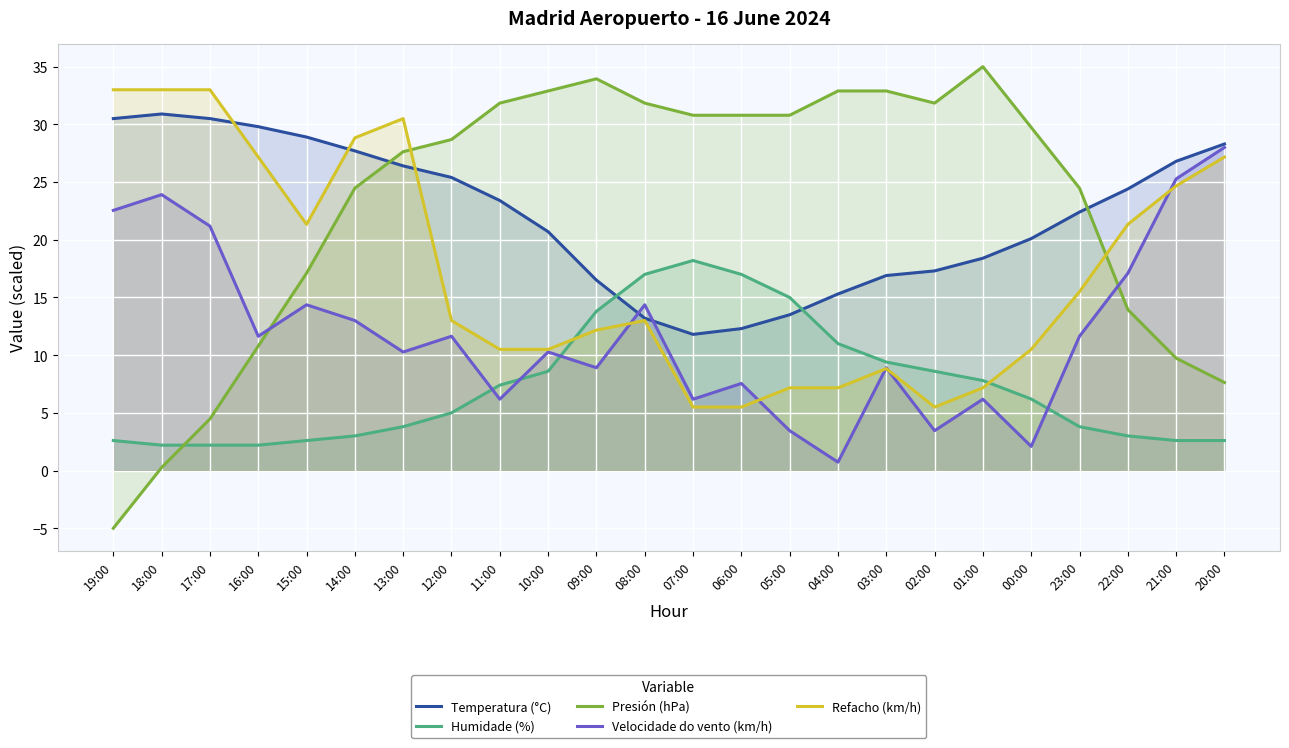

What is the minimum value shown in the chart?

-5.0